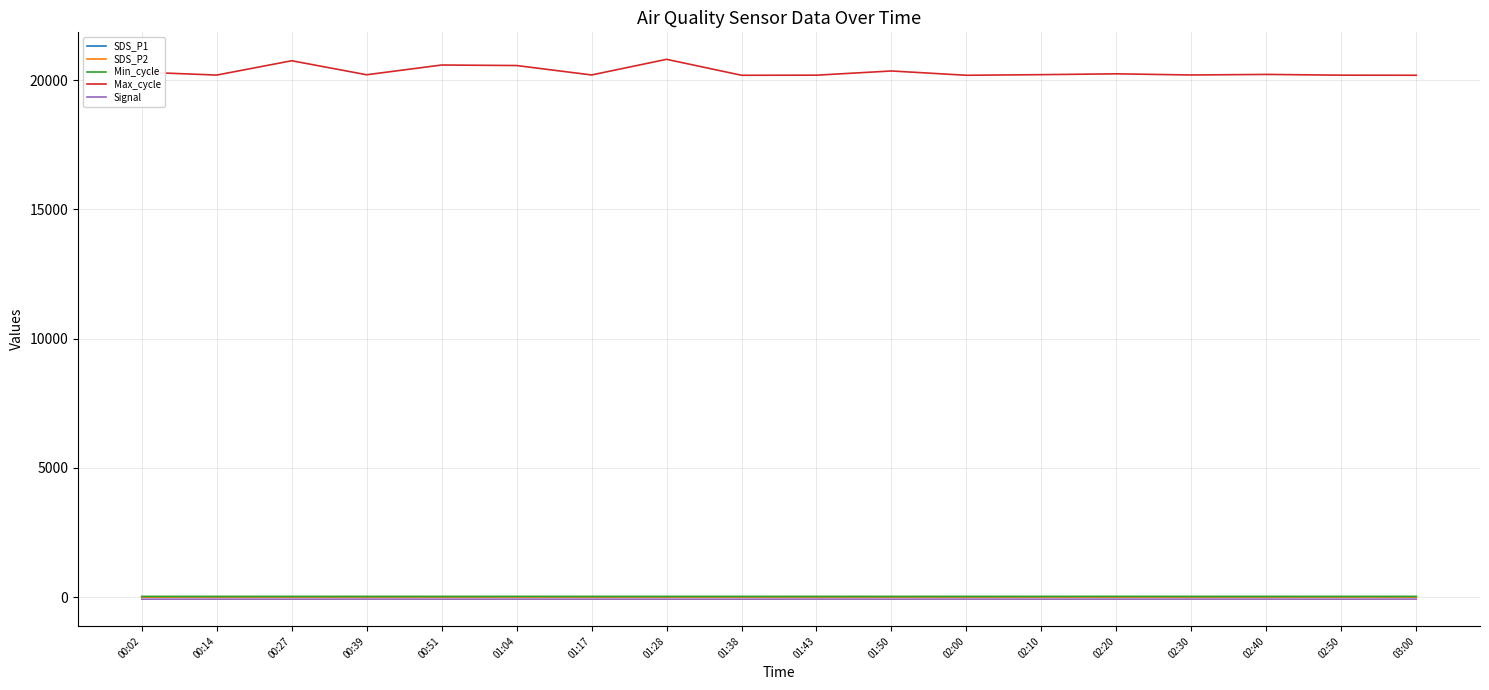

Count the number of categories in the chart.

18